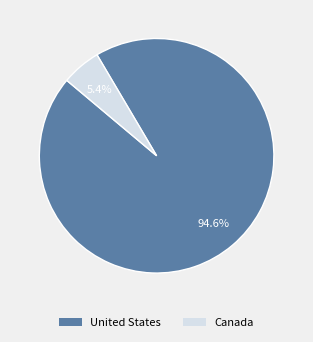

How many segments does this pie chart have?

2